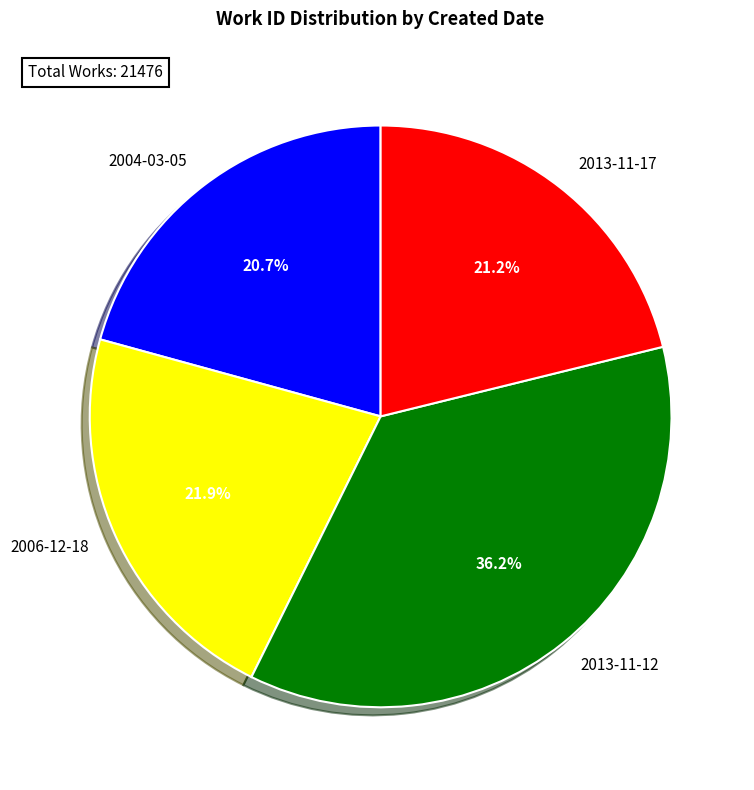

How much of the chart is everything except 2004-03-05?

79.3%